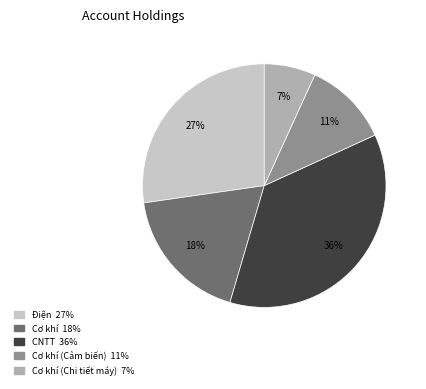

To the nearest percent, what is the average slice percentage?

20%